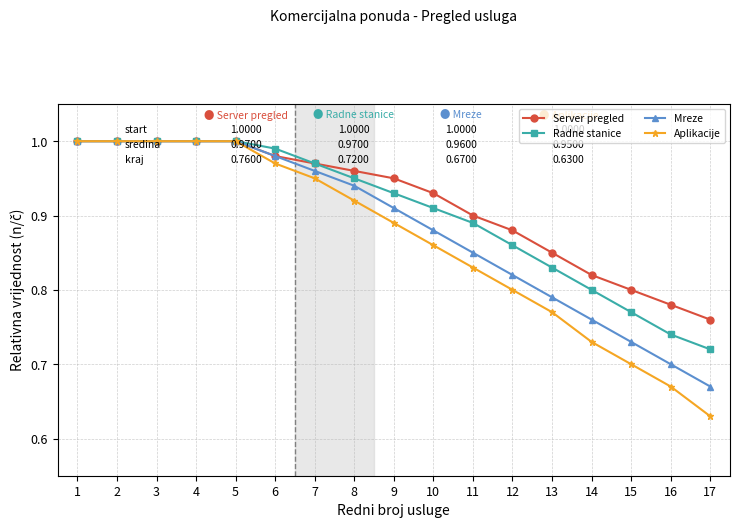

Is the value of Server pregled at 1 greater than the value of Radne stanice at 16?

Yes